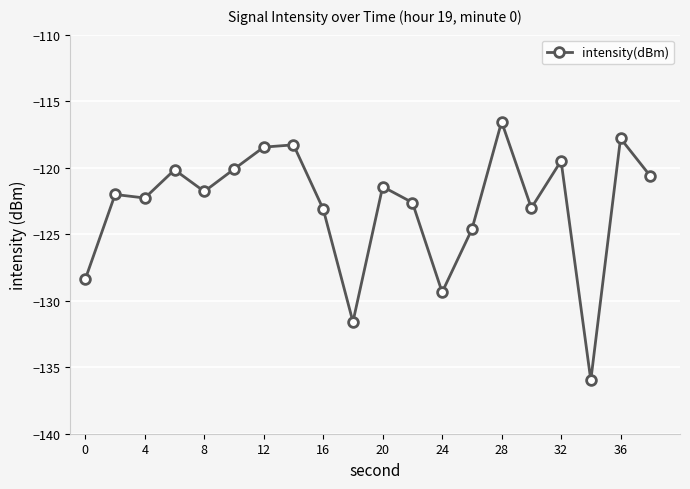

What is the value of the 12th point from the left?

-122.6